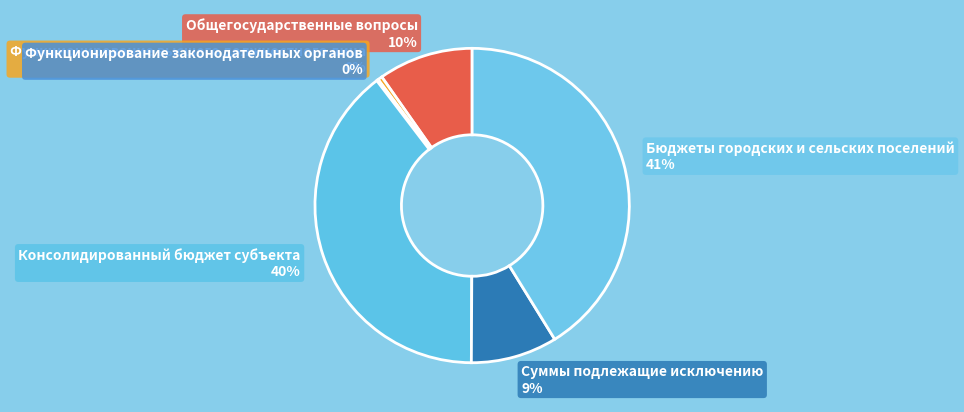

What percentage is the Суммы подлежащие исключению slice, to the nearest percent?

9%